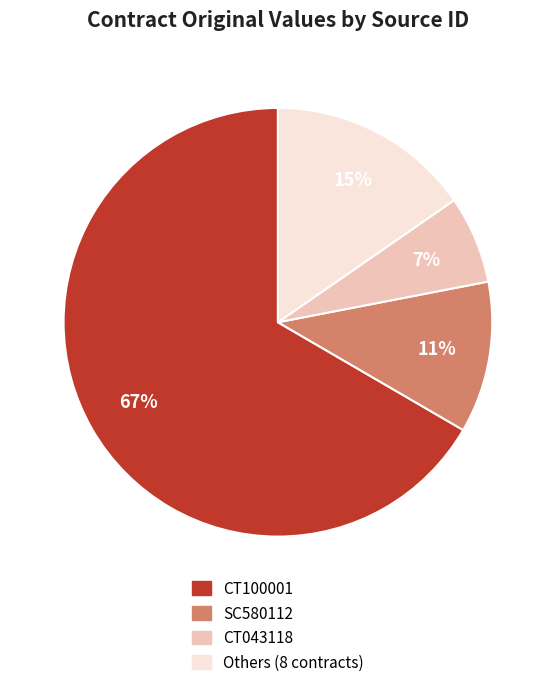

To the nearest percent, what is the difference between the largest and smallest slice percentages?

60%